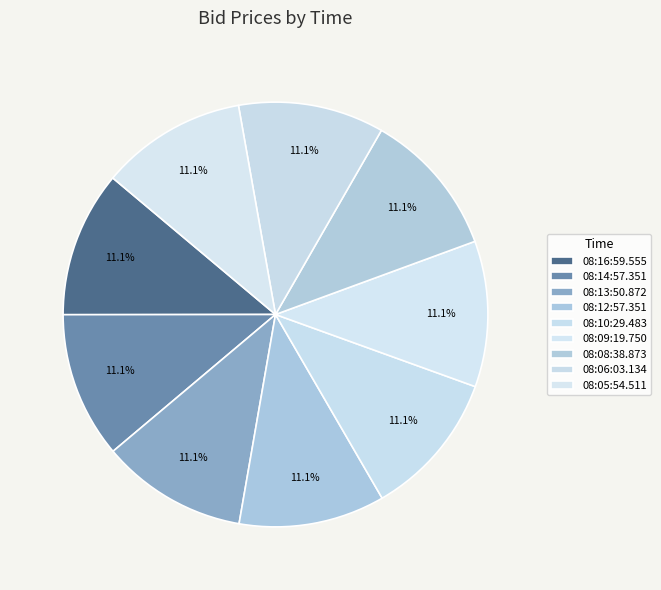

Count the number of slices in the pie.

9